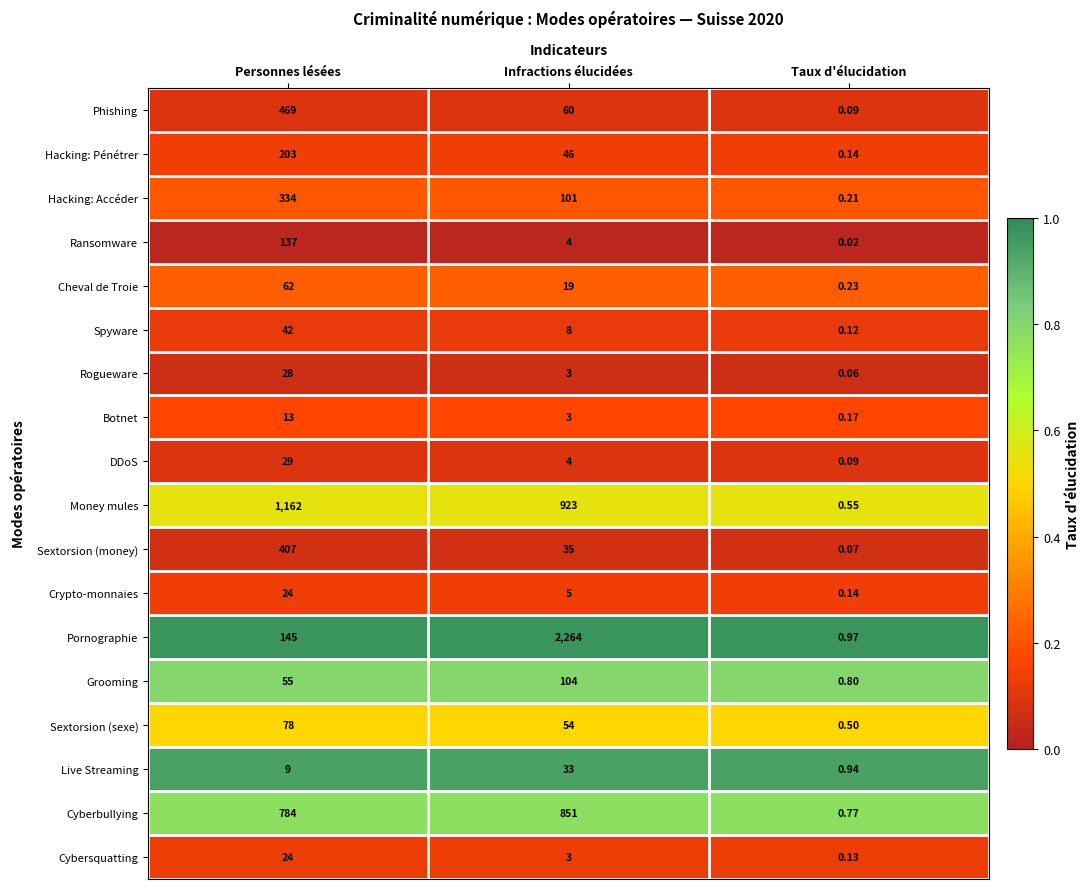

At how many categories does at least one series exceed 0?

3